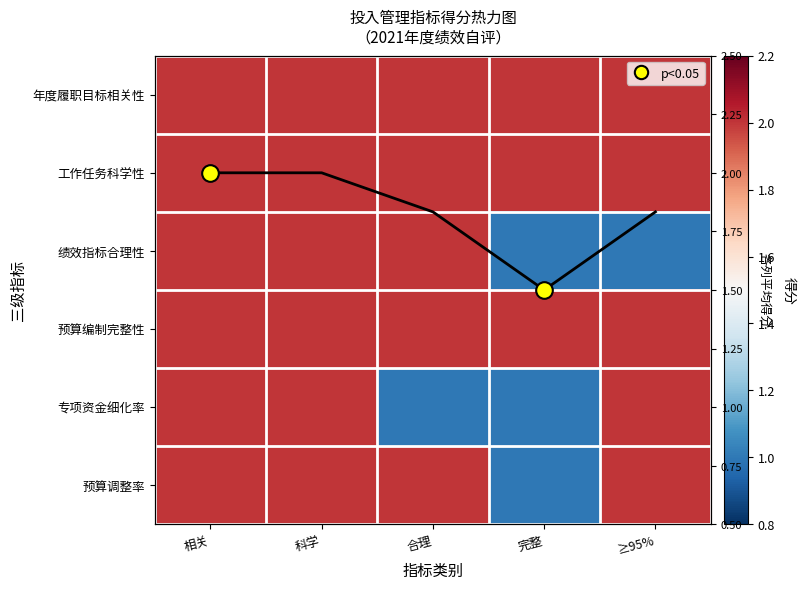

At which label does 工作任务科学性 reach its minimum?

相关